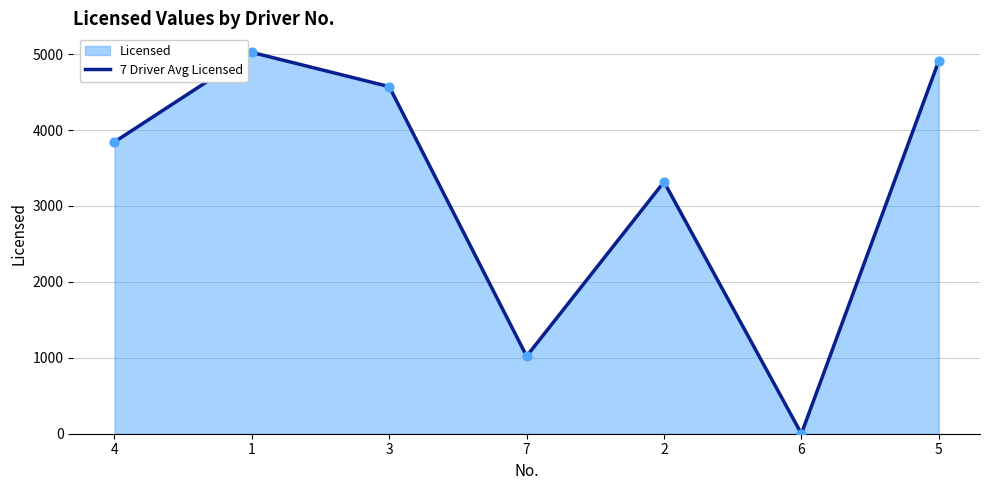

What is the ratio of the value at 4 to the value at 1?

0.8